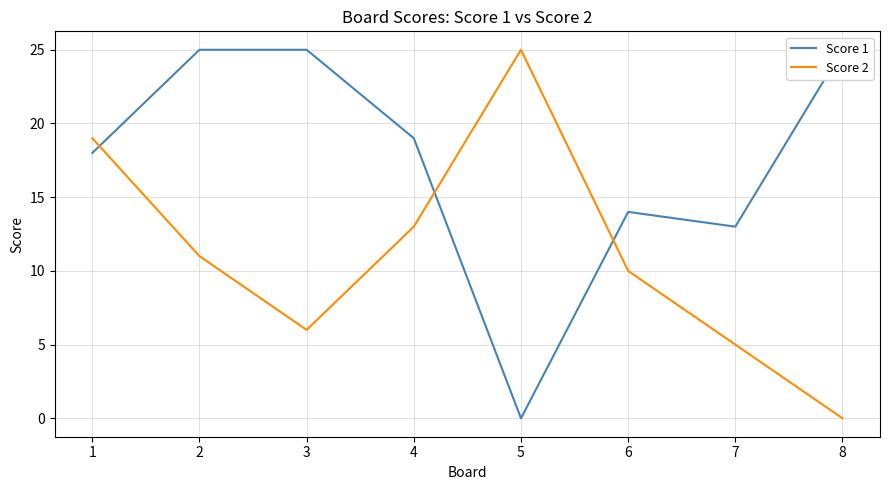

What is the spread (max minus min) of values at 7?

8